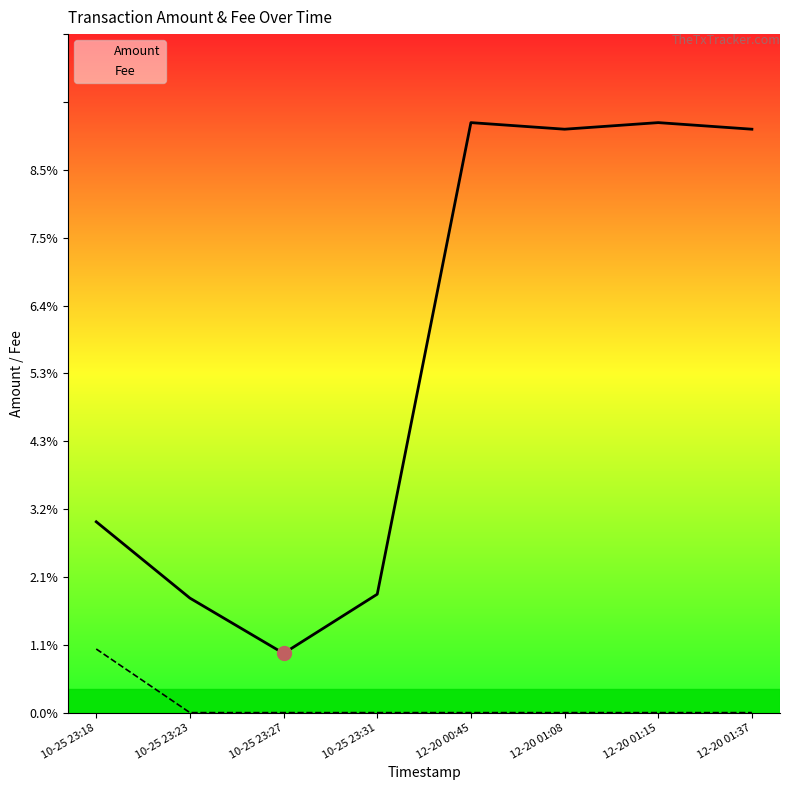

True or false: Fee has a value of 1.0 at 10-25 23:18.

True